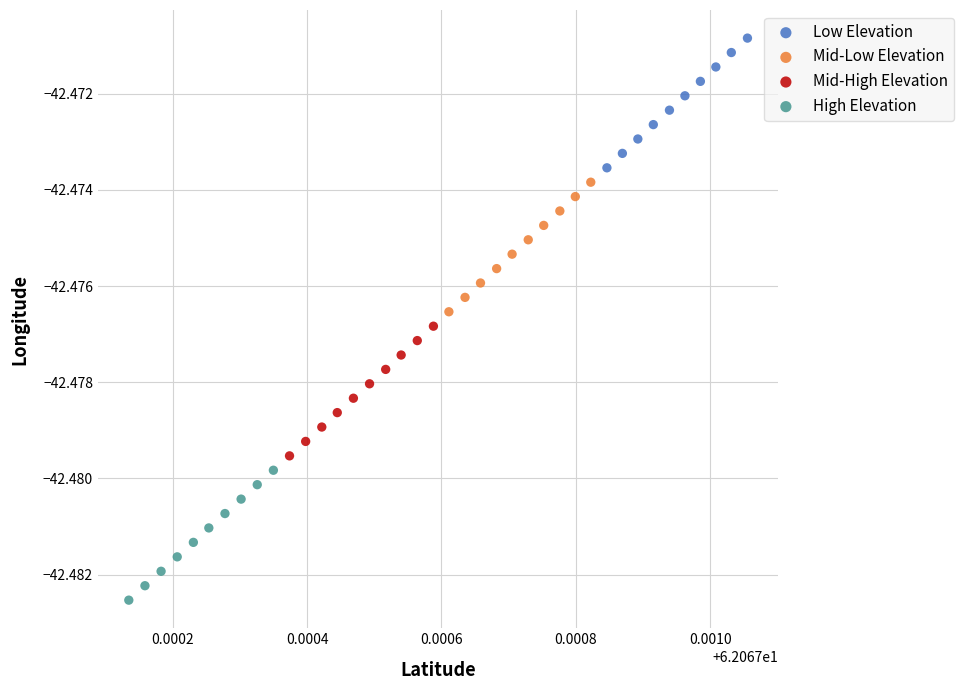

Which series has the largest Y range (max minus min)?

High Elevation